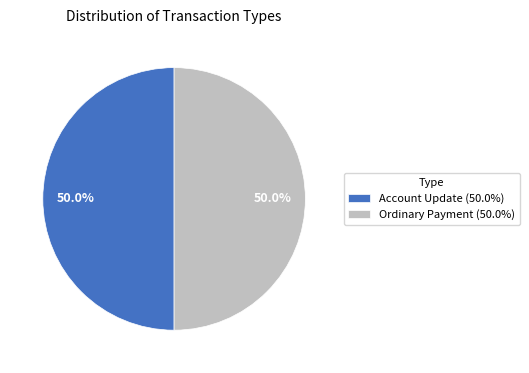

What is the ratio of the value at Account Update (50.0%) to the value at Ordinary Payment (50.0%)?

1.0